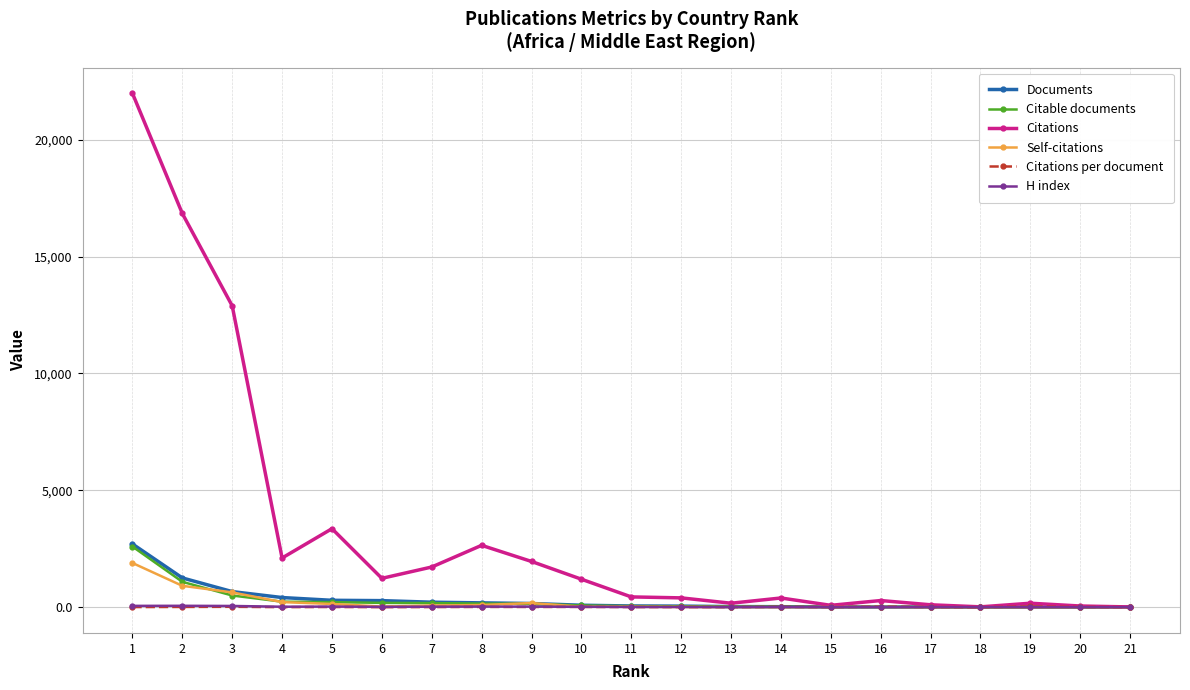

Count the number of data series in this chart.

6